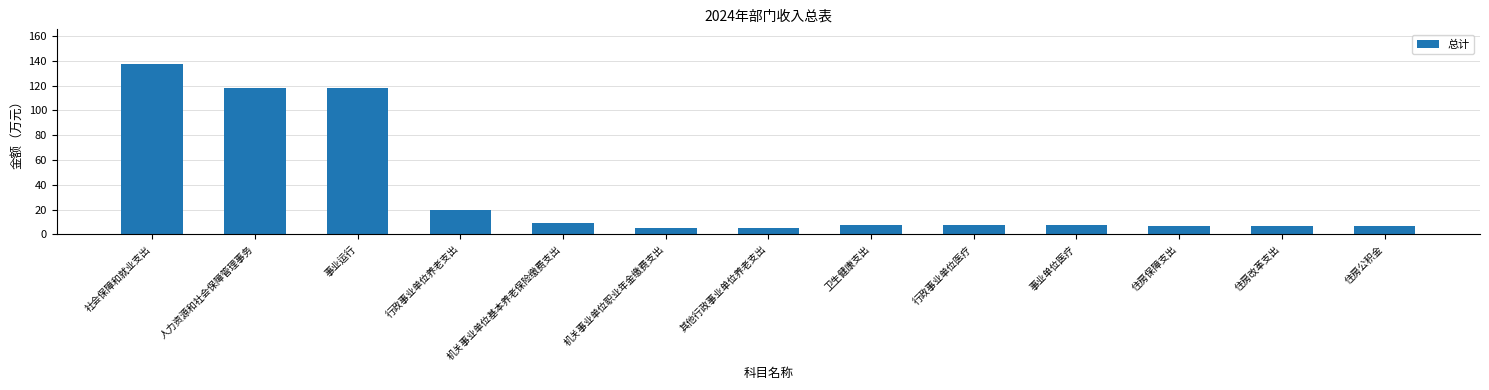

Count the number of data series in this chart.

1